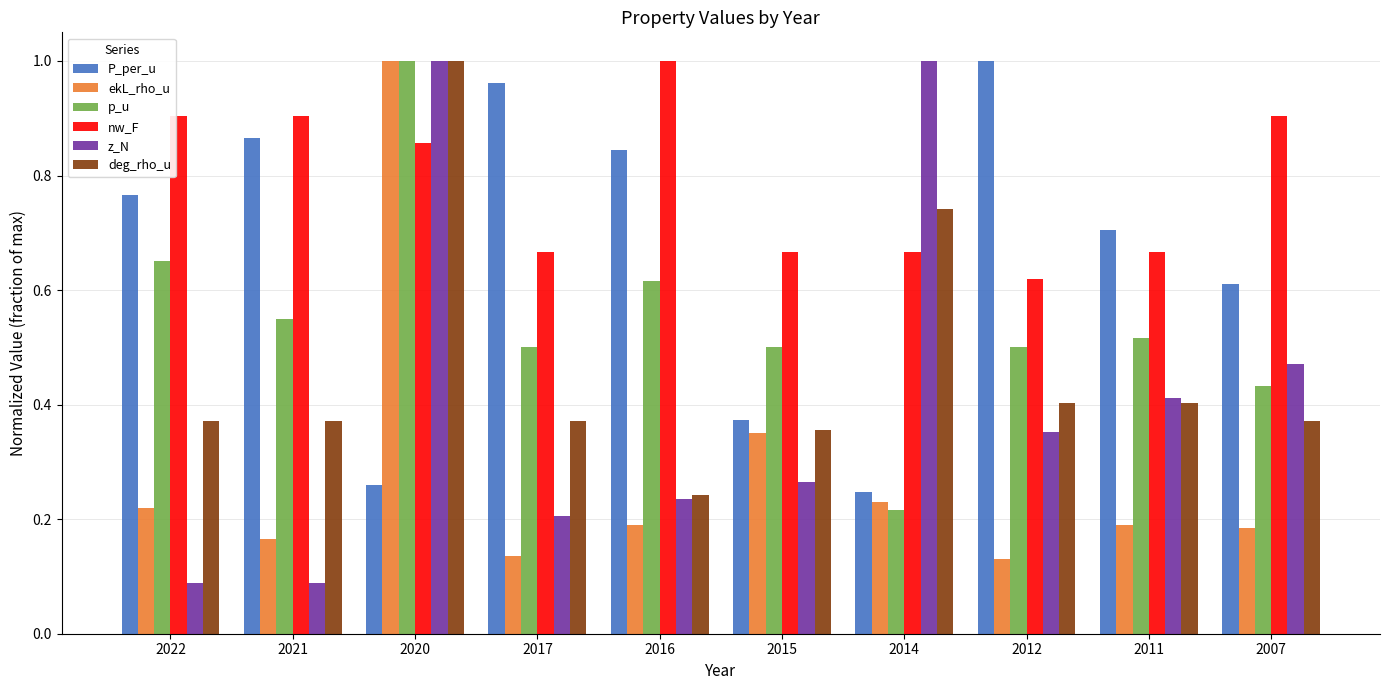

What is the sum of all P_per_u values?

6.6